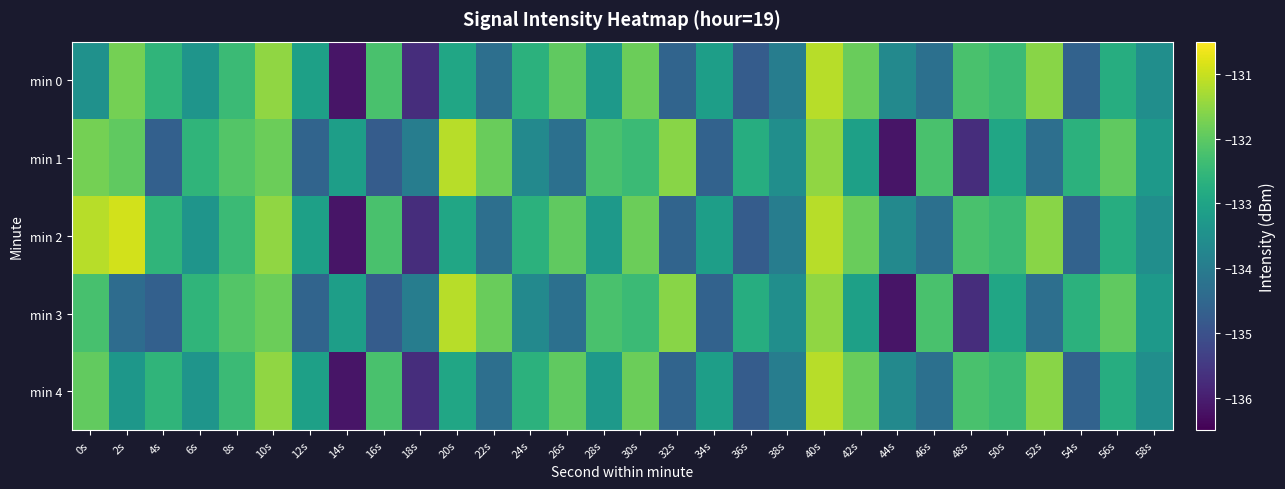

Reading right to left, extract all data points from this chart.

min 0: 58s=-133.5	56s=-132.8	54s=-134.6	52s=-131.6	50s=-132.4	48s=-132.2	46s=-134.3	44s=-133.7	42s=-131.9	40s=-131.1	38s=-133.9	36s=-134.8	34s=-133.1	32s=-134.6	30s=-131.8	28s=-133.3	26s=-132.0	24s=-132.6	22s=-134.3	20s=-133.0	18s=-135.7	16s=-132.2	14s=-136.2	12s=-133.1	10s=-131.5	8s=-132.4	6s=-133.4	4s=-132.6	2s=-131.8	0s=-133.5
min 1: 58s=-133.3	56s=-132.0	54s=-132.6	52s=-134.3	50s=-133.0	48s=-135.7	46s=-132.2	44s=-136.2	42s=-133.1	40s=-131.5	38s=-133.5	36s=-132.8	34s=-134.6	32s=-131.6	30s=-132.4	28s=-132.2	26s=-134.3	24s=-133.7	22s=-131.9	20s=-131.1	18s=-133.9	16s=-134.8	14s=-133.1	12s=-134.6	10s=-131.8	8s=-132.1	6s=-132.6	4s=-134.7	2s=-132.0	0s=-131.8
min 2: 58s=-133.5	56s=-132.8	54s=-134.6	52s=-131.6	50s=-132.4	48s=-132.2	46s=-134.3	44s=-133.7	42s=-131.9	40s=-131.1	38s=-133.9	36s=-134.8	34s=-133.1	32s=-134.6	30s=-131.8	28s=-133.3	26s=-132.0	24s=-132.6	22s=-134.3	20s=-133.0	18s=-135.7	16s=-132.2	14s=-136.2	12s=-133.1	10s=-131.5	8s=-132.4	6s=-133.4	4s=-132.6	2s=-130.9	0s=-131.1
min 3: 58s=-133.3	56s=-132.0	54s=-132.6	52s=-134.3	50s=-133.0	48s=-135.7	46s=-132.2	44s=-136.2	42s=-133.1	40s=-131.5	38s=-133.5	36s=-132.8	34s=-134.6	32s=-131.6	30s=-132.4	28s=-132.2	26s=-134.3	24s=-133.7	22s=-131.9	20s=-131.1	18s=-133.9	16s=-134.8	14s=-133.1	12s=-134.6	10s=-131.8	8s=-132.1	6s=-132.6	4s=-134.7	2s=-134.4	0s=-132.2
min 4: 58s=-133.5	56s=-132.8	54s=-134.6	52s=-131.6	50s=-132.4	48s=-132.2	46s=-134.3	44s=-133.7	42s=-131.9	40s=-131.1	38s=-133.9	36s=-134.8	34s=-133.1	32s=-134.6	30s=-131.8	28s=-133.3	26s=-132.0	24s=-132.6	22s=-134.3	20s=-133.0	18s=-135.7	16s=-132.2	14s=-136.2	12s=-133.1	10s=-131.5	8s=-132.4	6s=-133.4	4s=-132.6	2s=-133.3	0s=-131.9